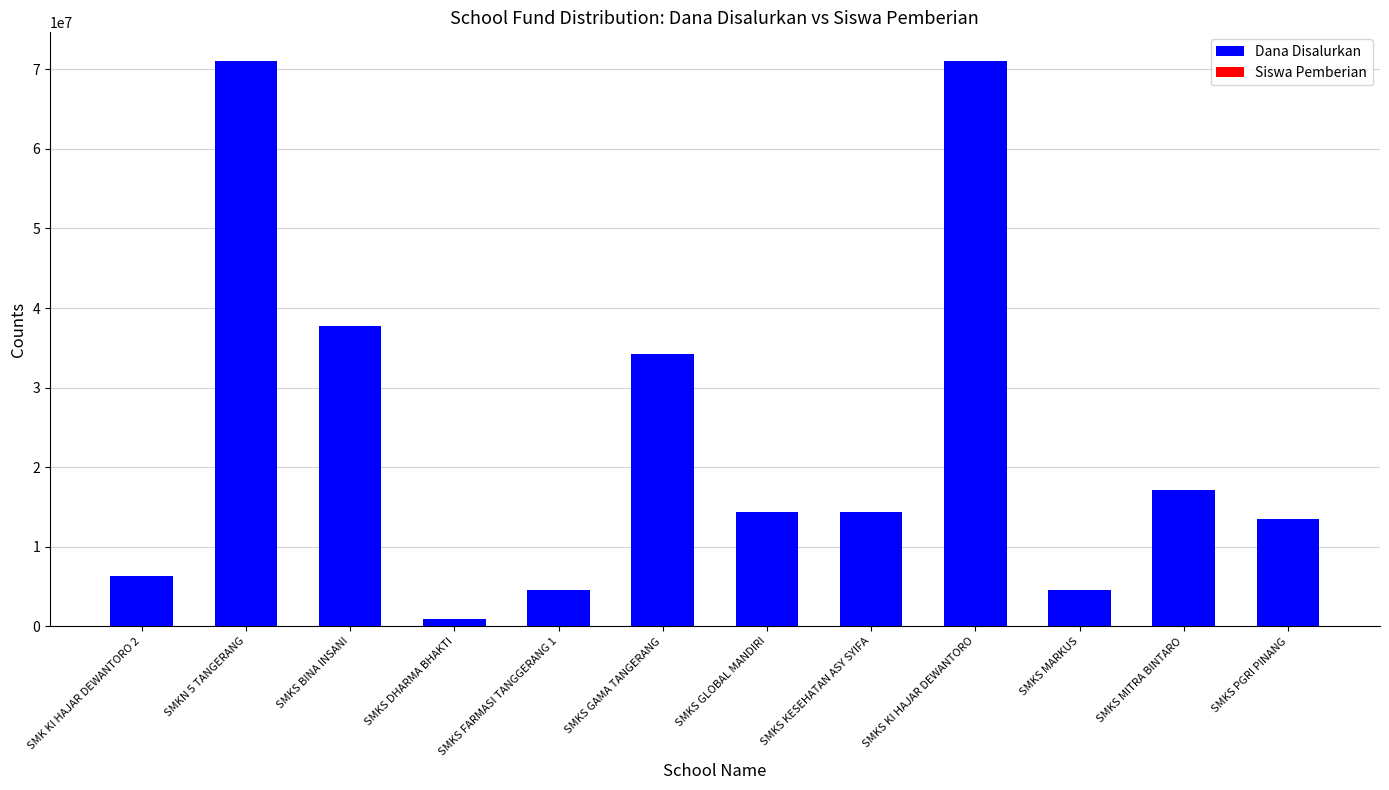

Which category has the highest value across all series?

SMKN 5 TANGERANG